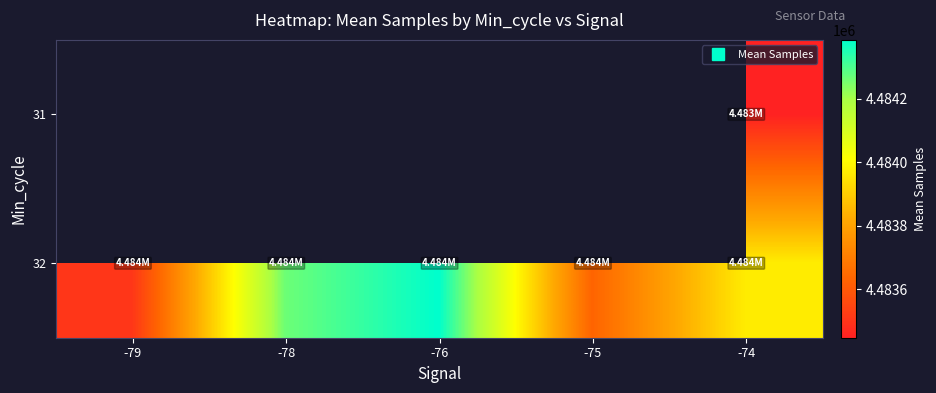

At which category is the sum across all series the highest?

-74